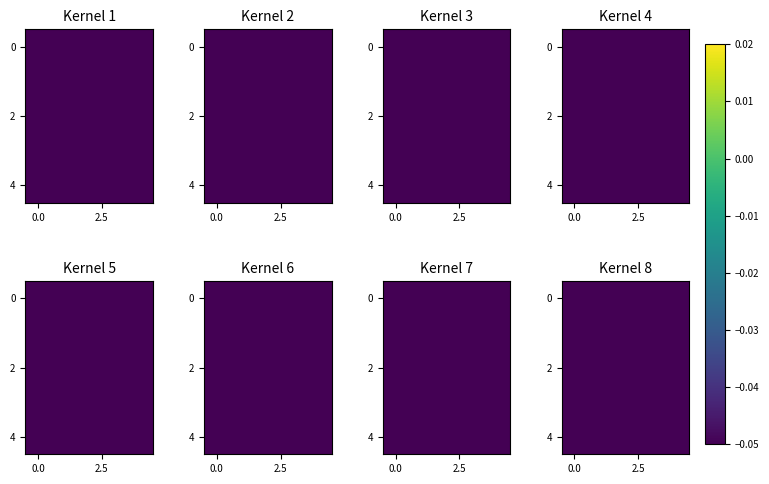

What is the total value across all series at 3?

-0.6